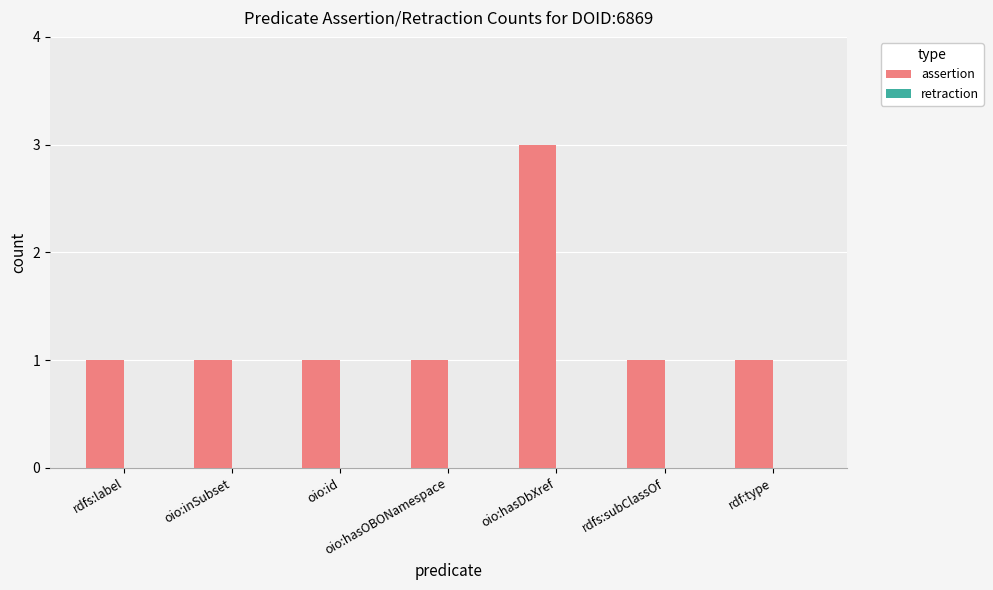

Approximately how many times larger is the value at oio:hasOBONamespace compared to oio:inSubset?

1.0